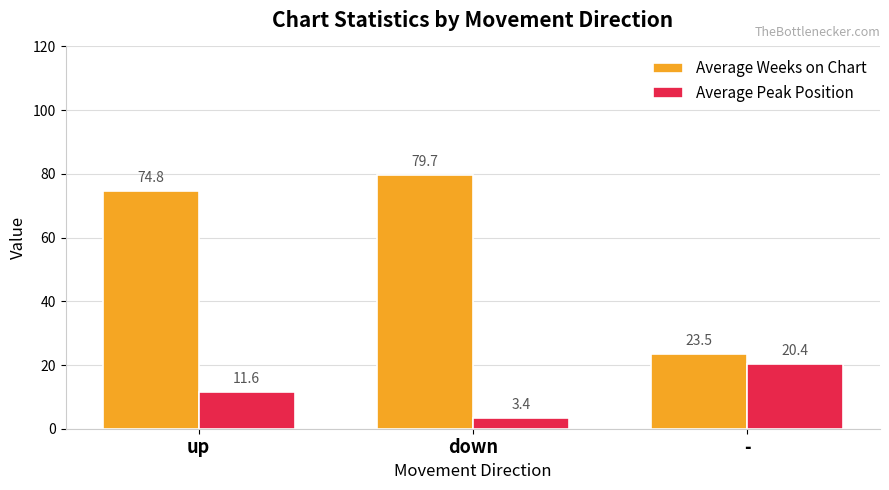

Read the Average Peak Position value at -.

20.4